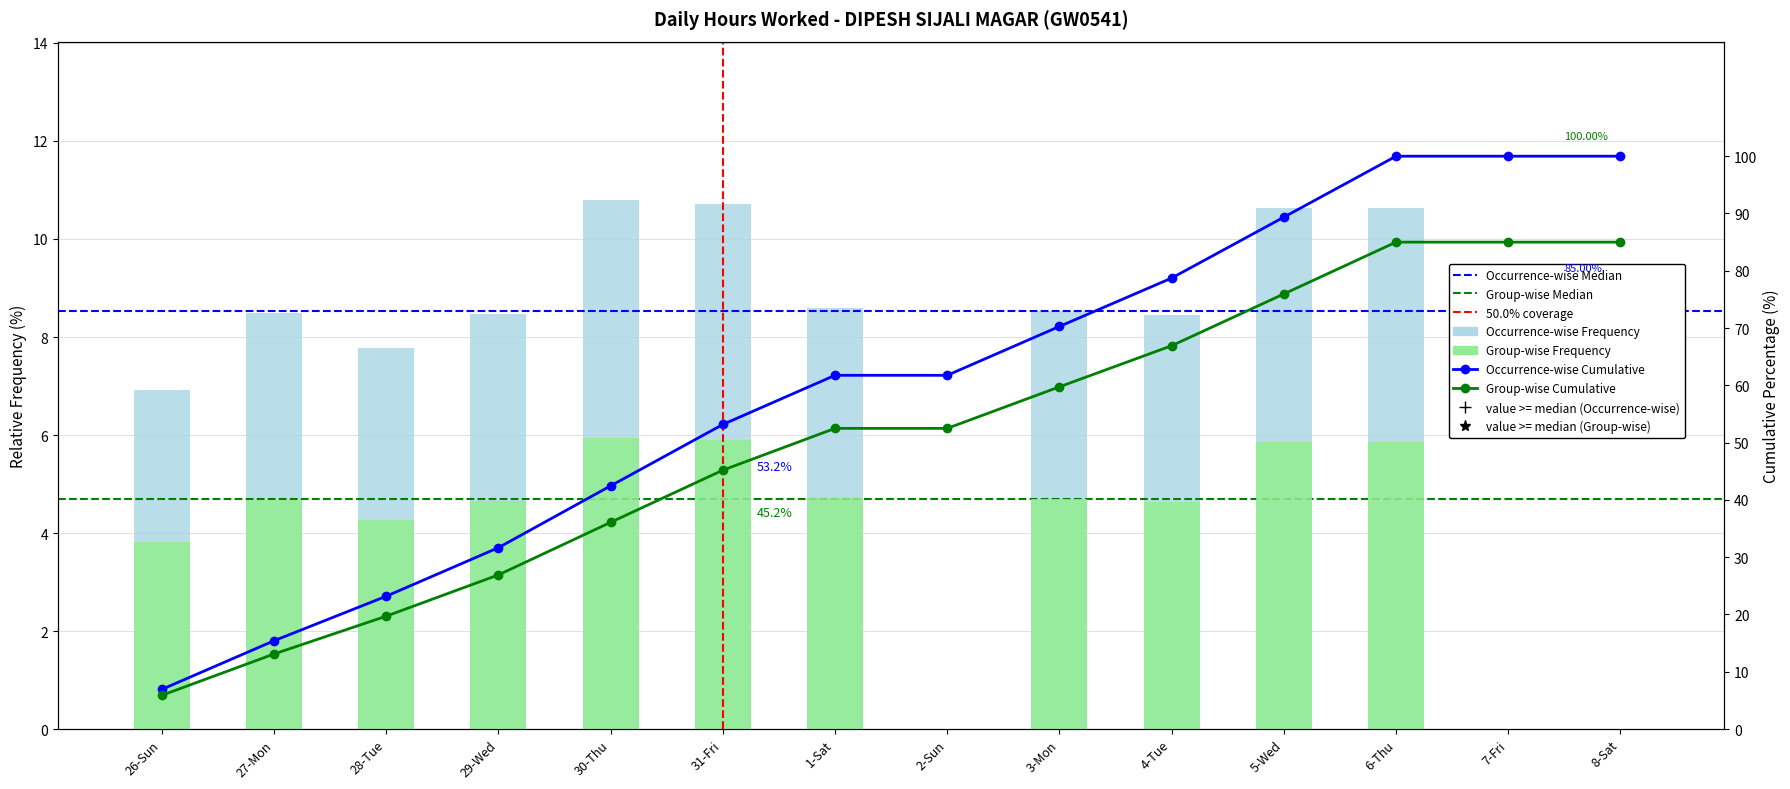

The chart shows a value of 8.5 at 27-Mon. True or false?

True